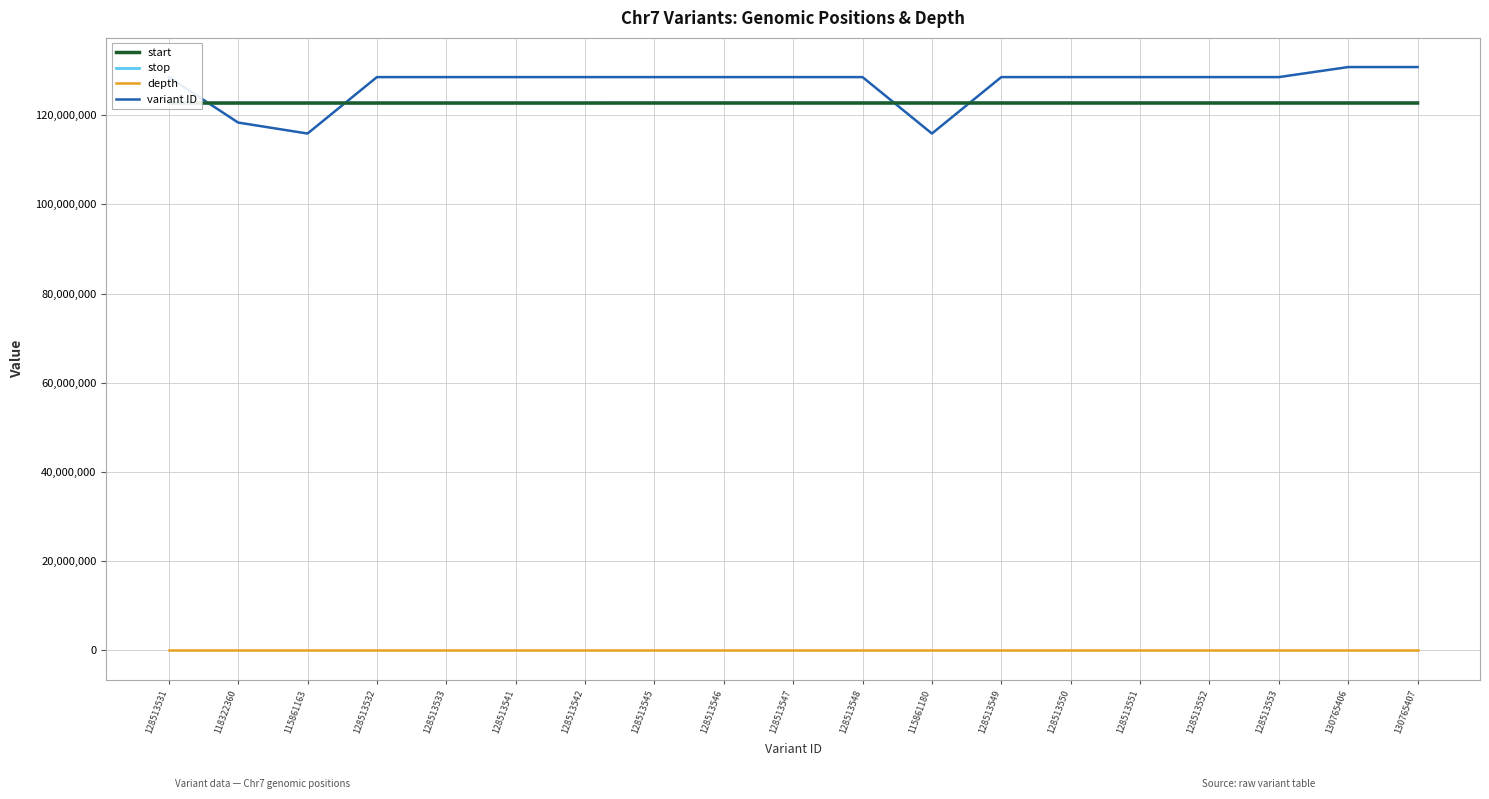

What is the label of the 15th point from the left?

128513551